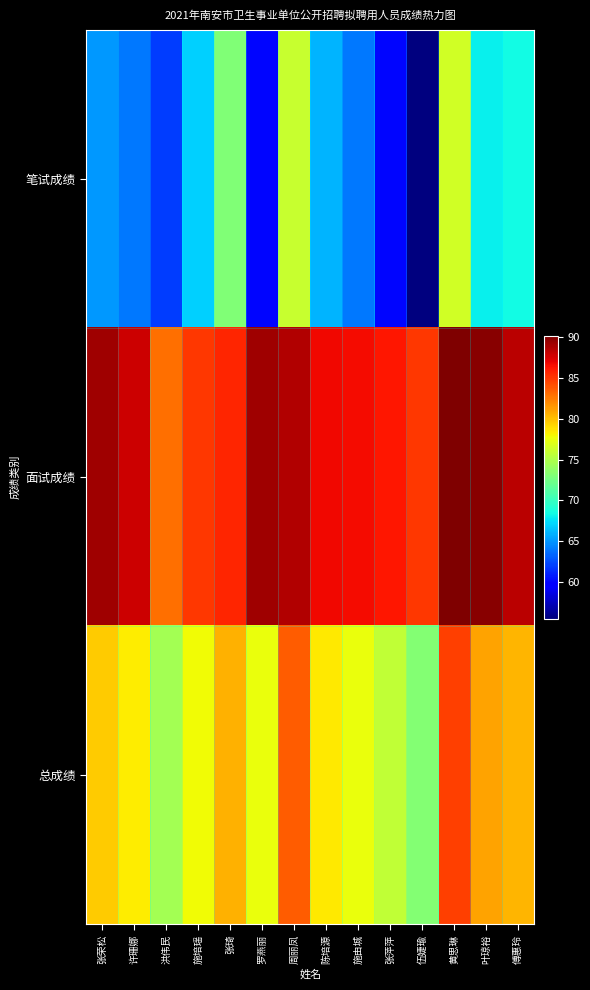

What is the spread (max minus min) of values at 施培瑶?

18.0